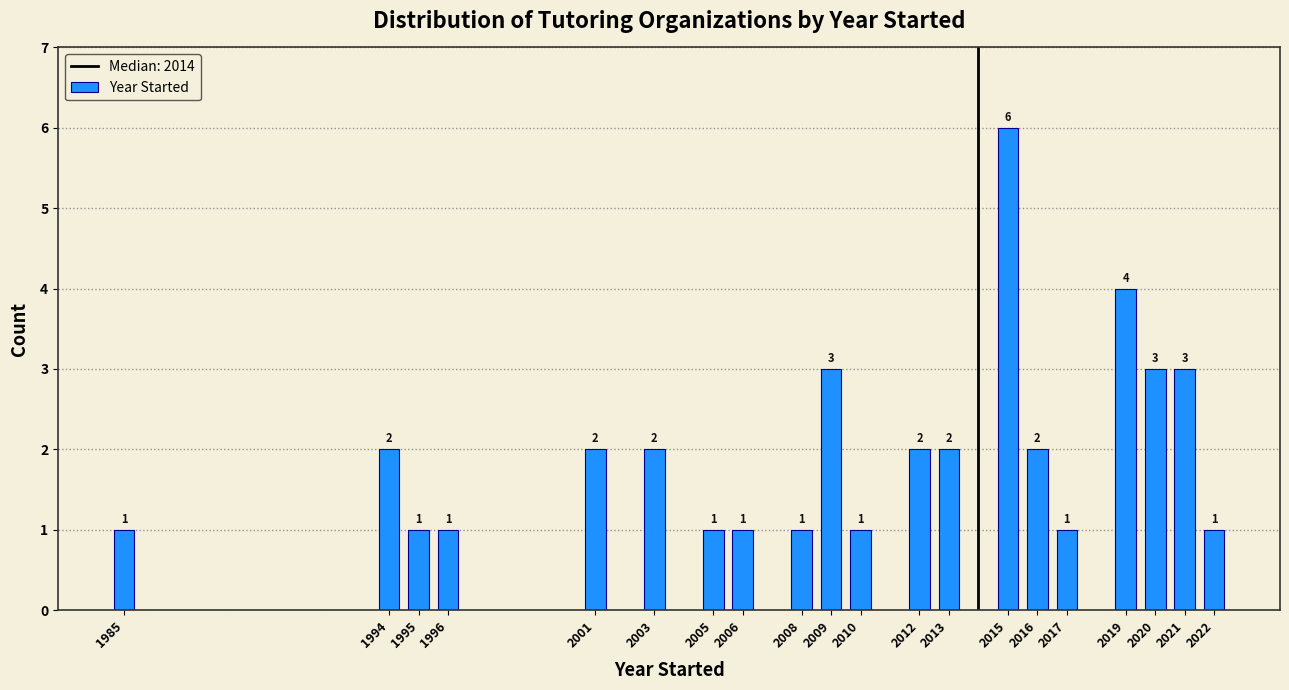

Reading left to right, what are all the values shown in this chart?

1	2	1	1	2	2	1	1	1	3	1	2	2	6	2	1	4	3	3	1